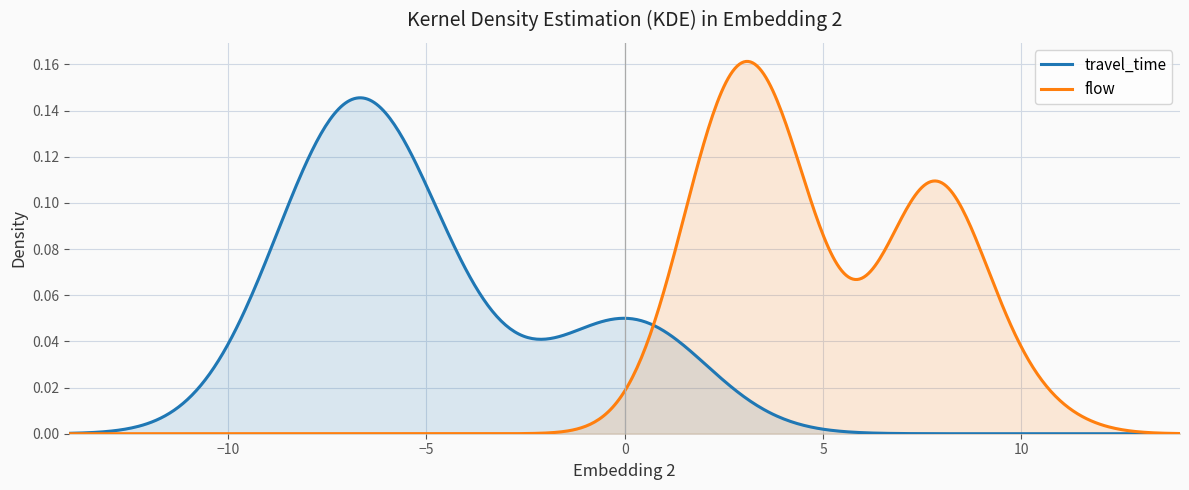

Rank the series by their maximum value, from lowest to highest.

travel_time, flow